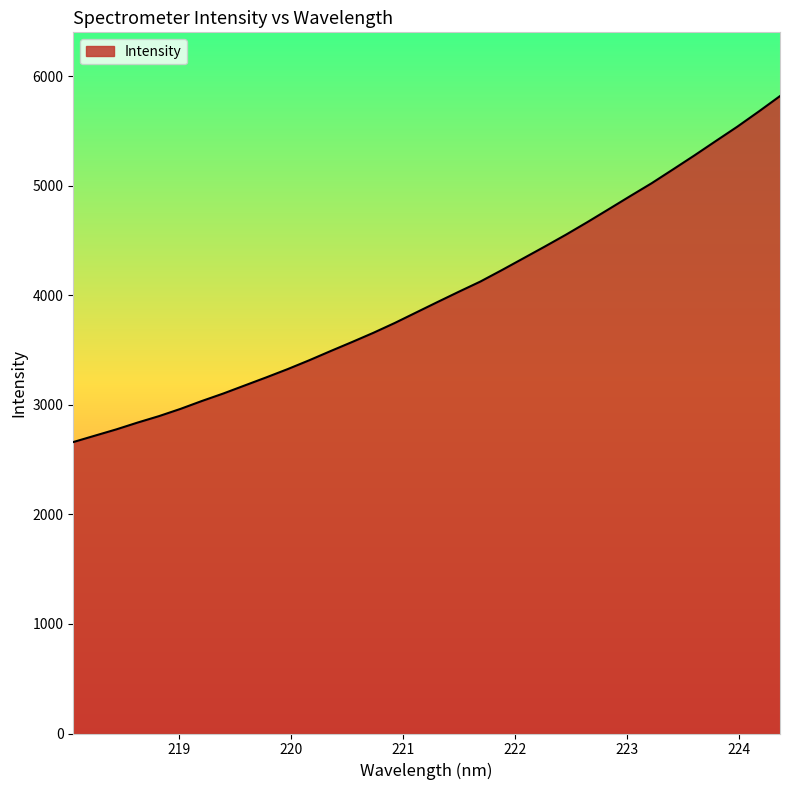

What is the smallest value displayed?

2661.0